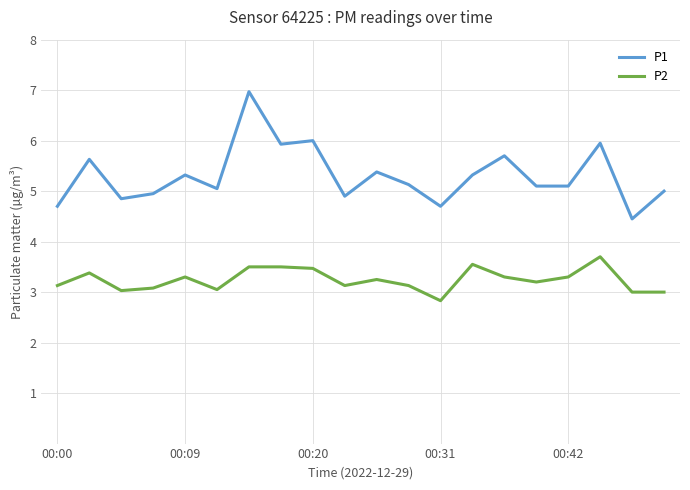

List the series in order of their peak value, highest first.

P1, P2